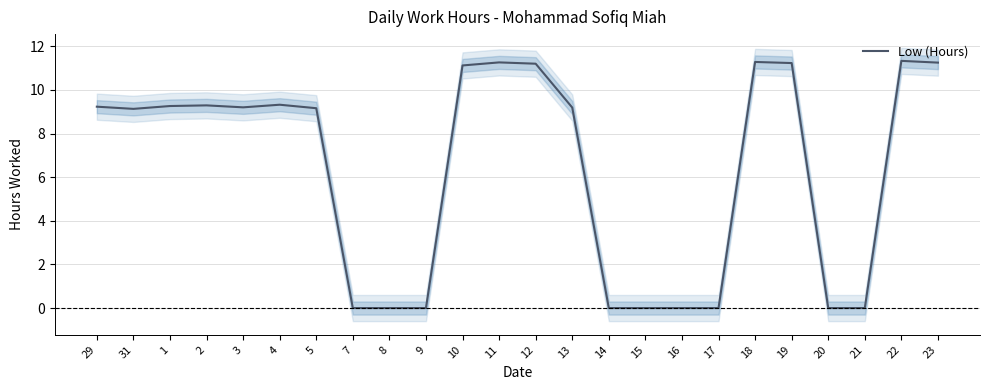

How many data points are less than 9?

9